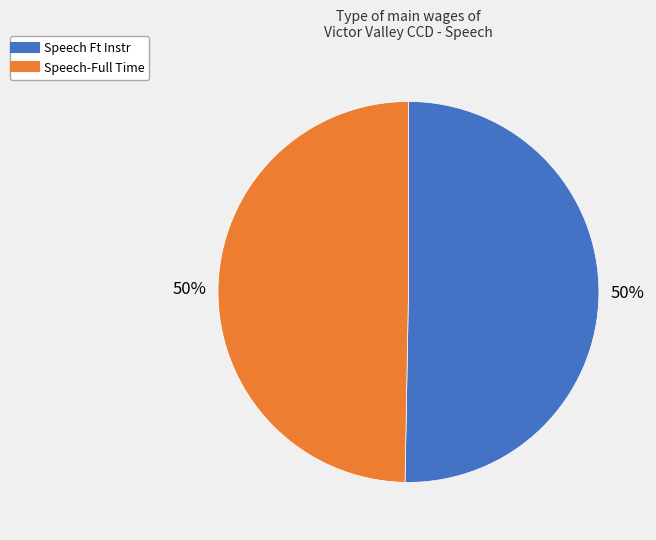

Is the sum of Speech-Full Time and Speech Ft Instr greater than half?

Yes